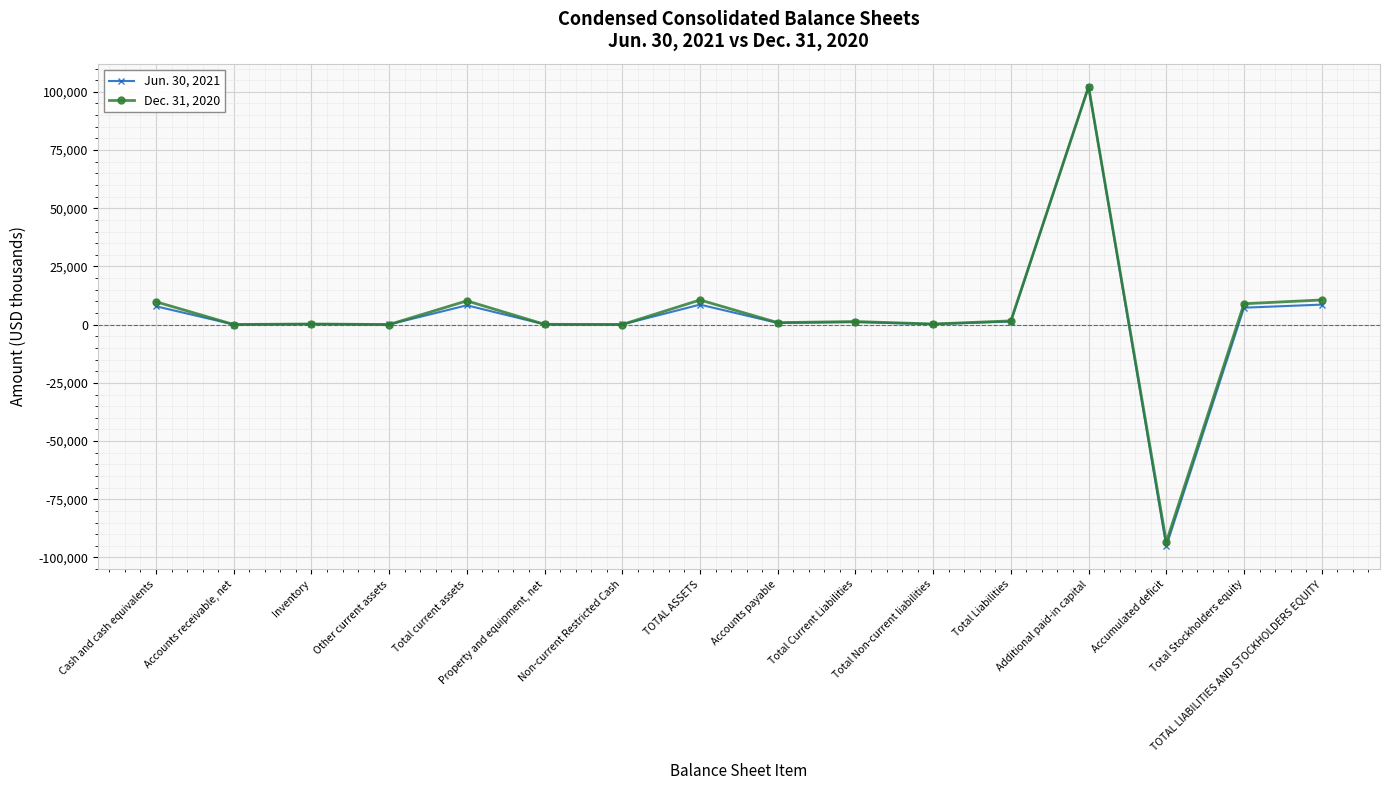

What is the spread (max minus min) of values at Property and equipment, net?

32